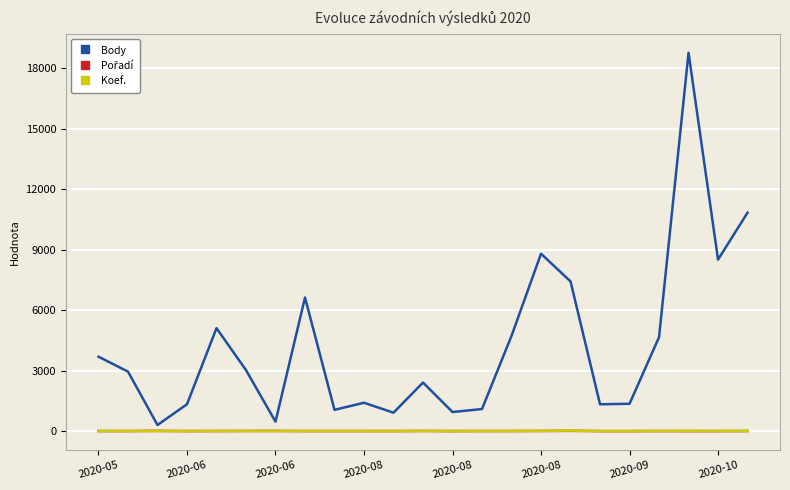

Which series has the largest range (max minus min)?

Body